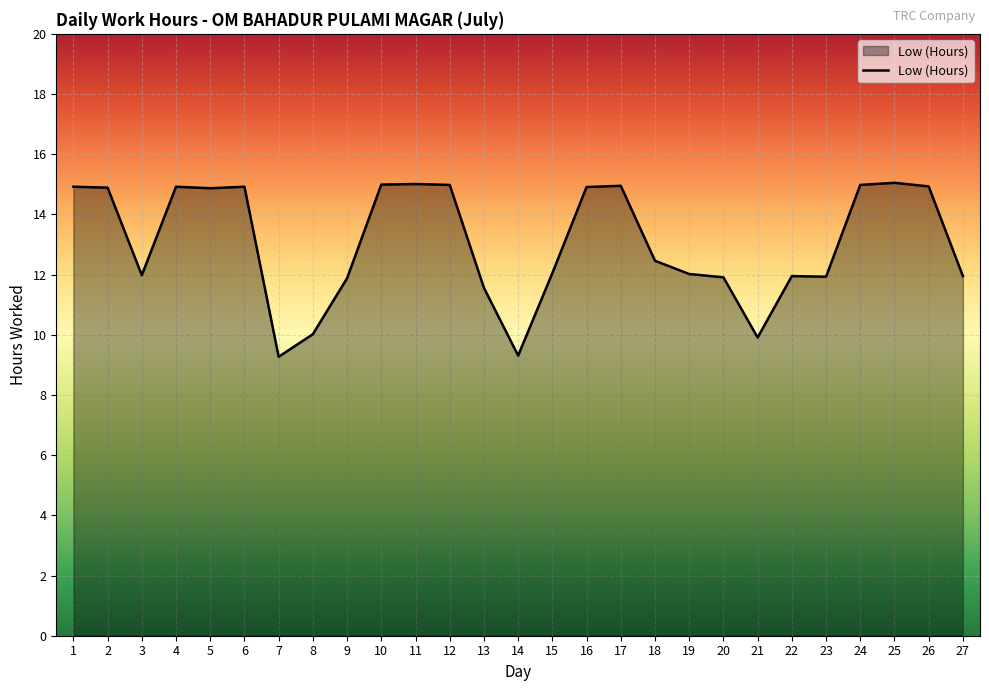

What is the maximum value shown in the chart?

15.1